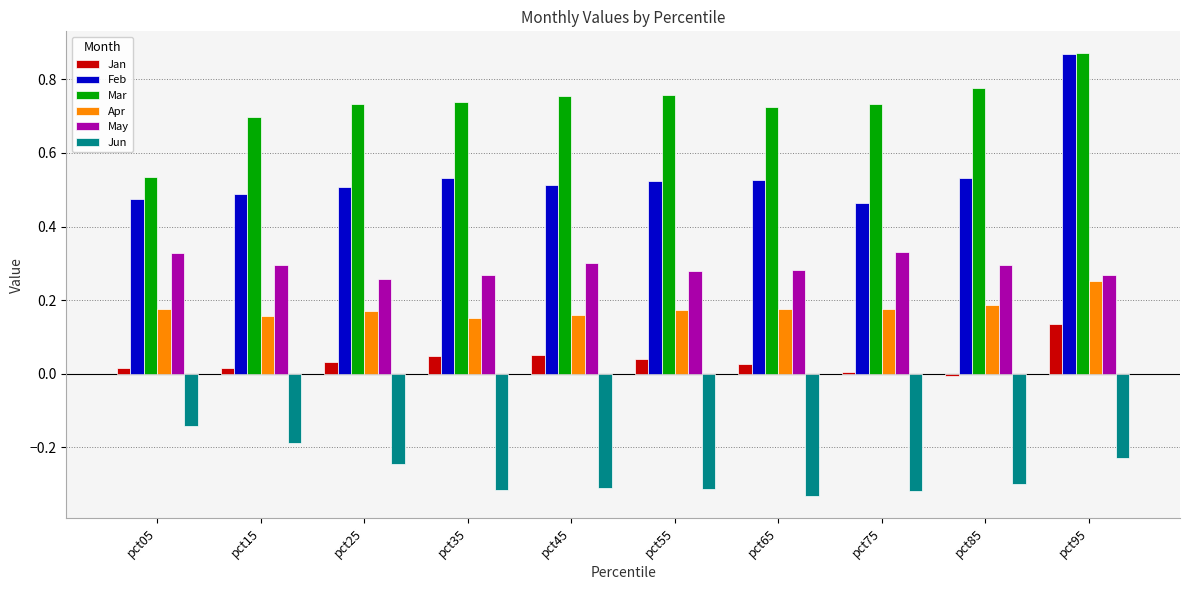

Is the value of Jun at pct35 greater than the value of Apr at pct75?

No